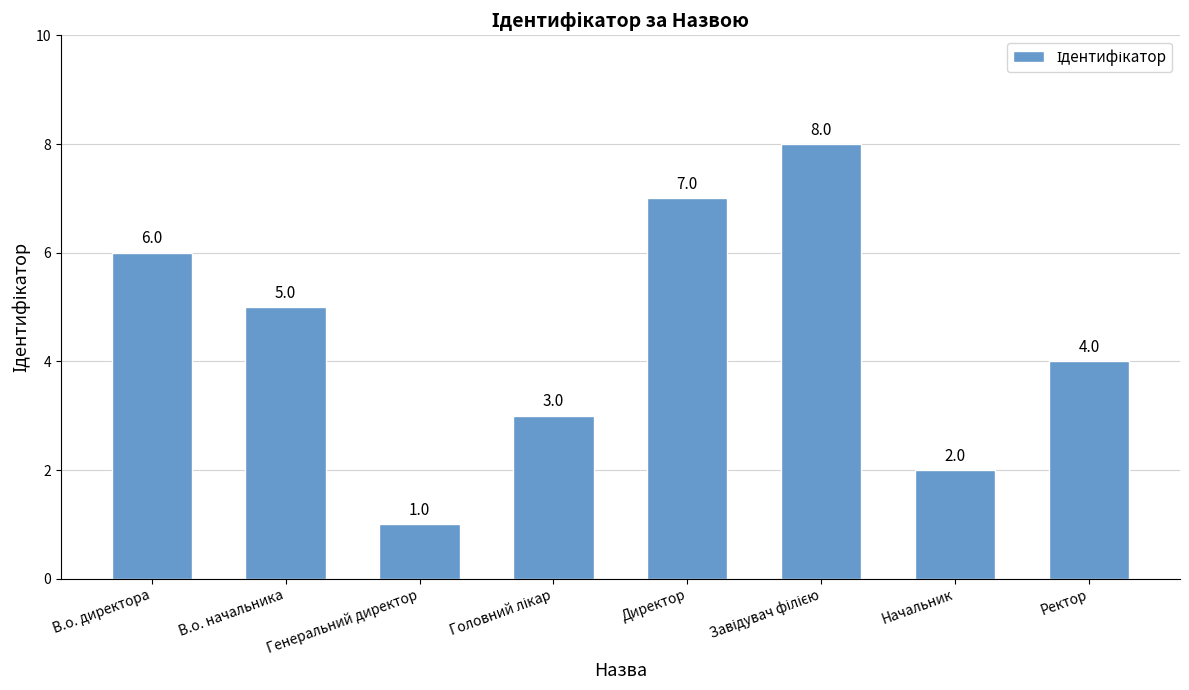

How many series are shown in this chart?

1